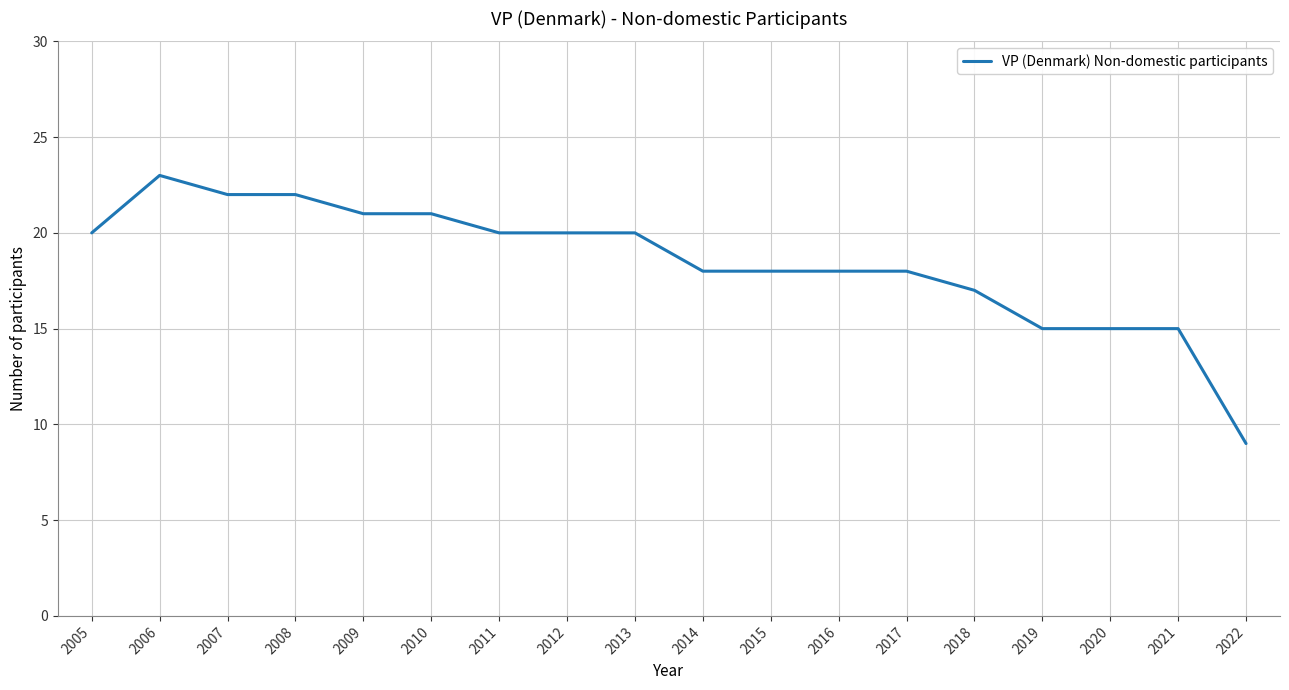

Which category has the highest value across all series?

2006